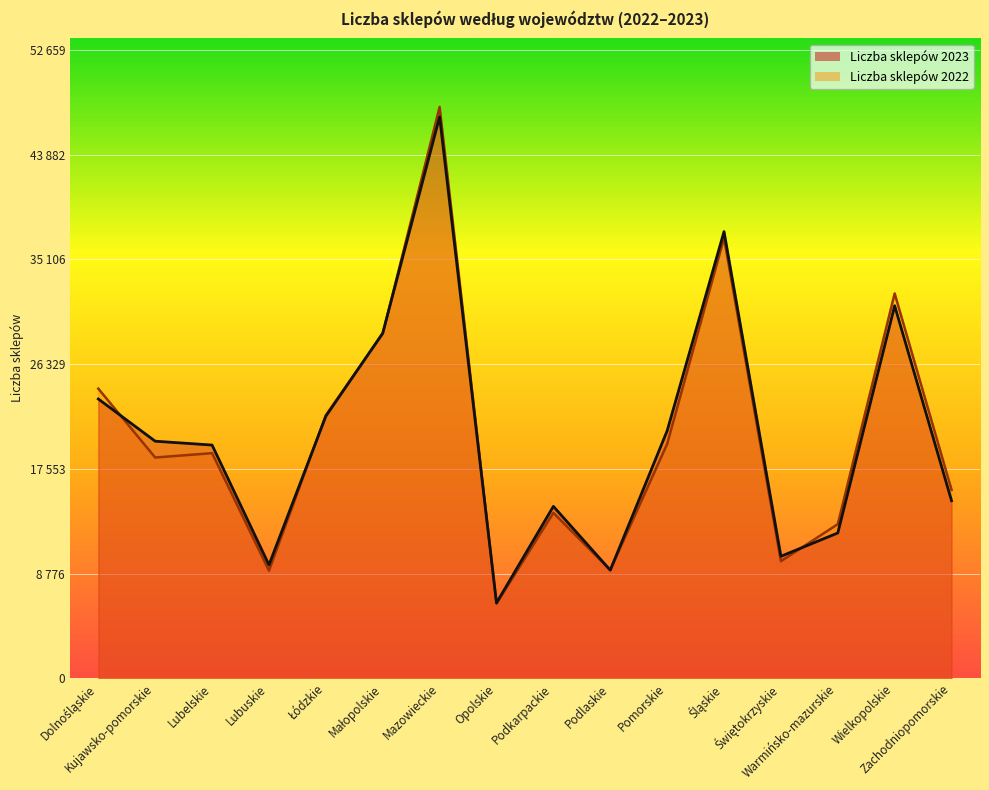

Which series changed the most between Kujawsko-pomorskie and Śląskie?

Liczba sklepów 2022